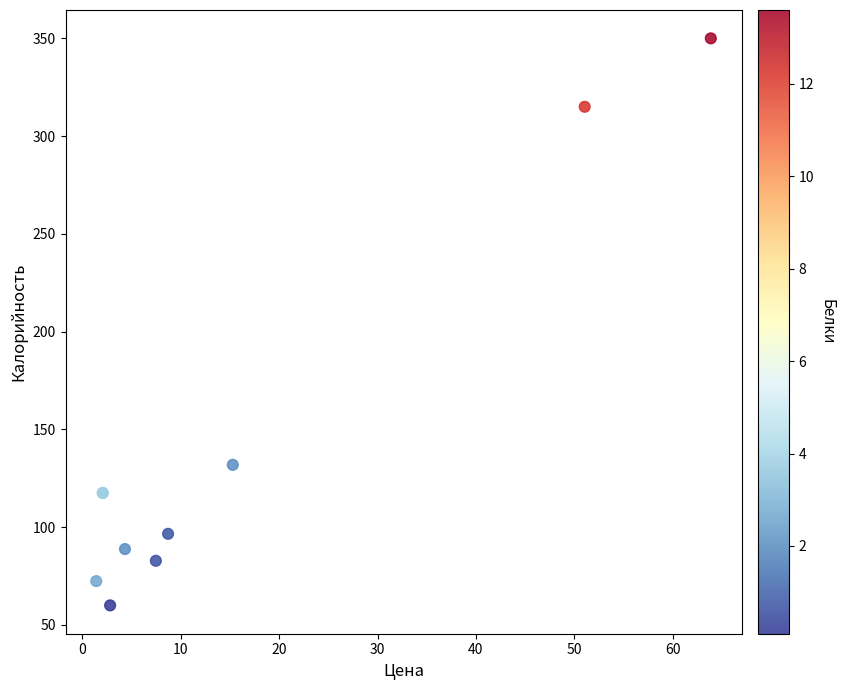

What Y value in the scatter plot is closest to 205?

131.9